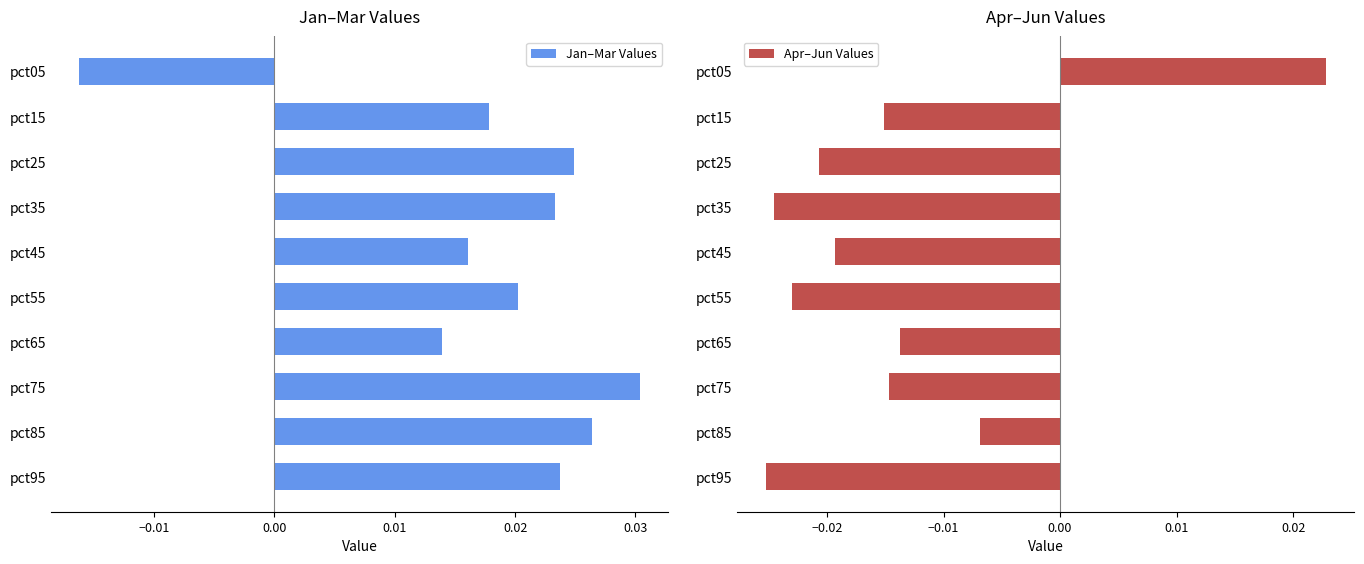

At which label is Jan–Mar Values closest to 0?

pct65